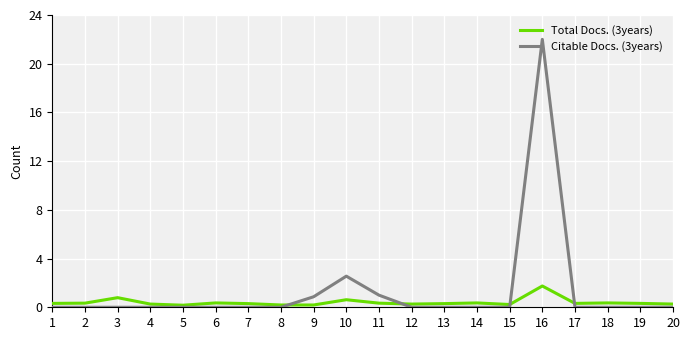

Which series ends up on top after the final intersection of Total Docs. (3years) and Citable Docs. (3years)?

Total Docs. (3years)